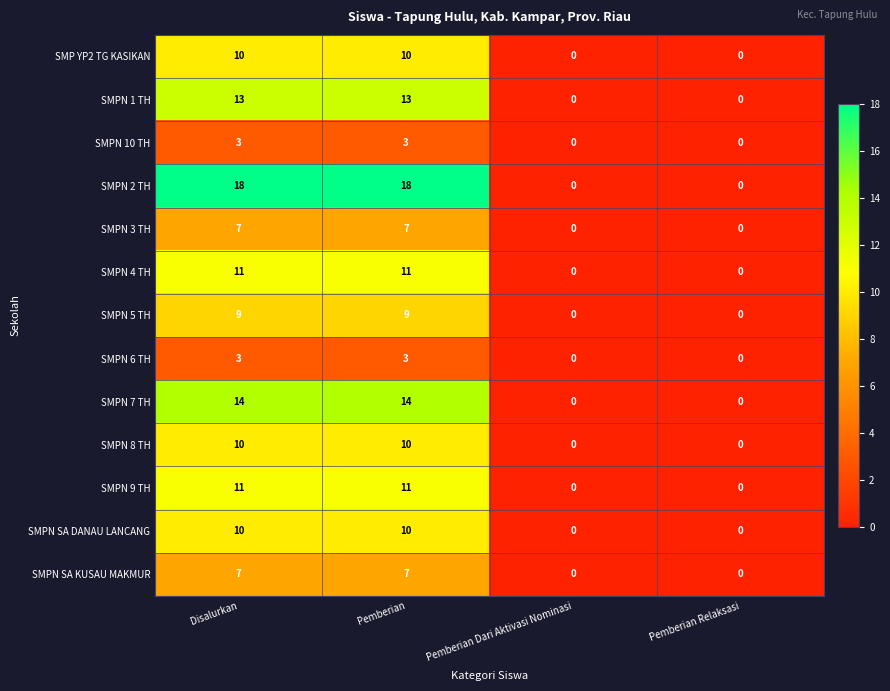

What is the difference between the maximum and minimum values in the SMPN SA DANAU LANCANG series?

10